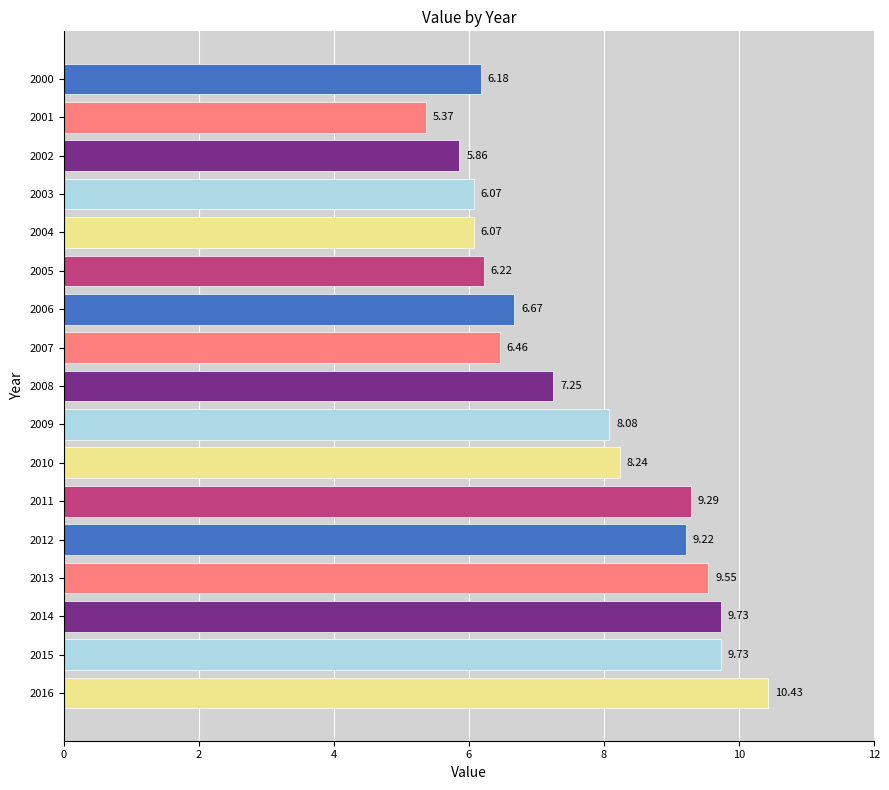

At which category does the chart reach its minimum across all series?

2001